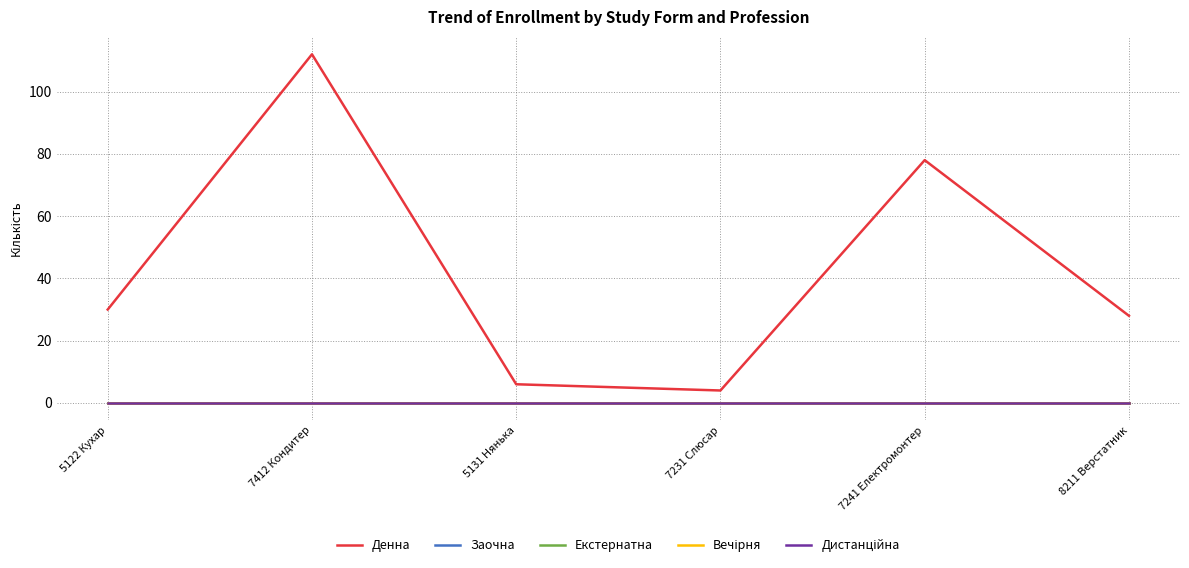

Which series has the largest total across all categories?

Денна